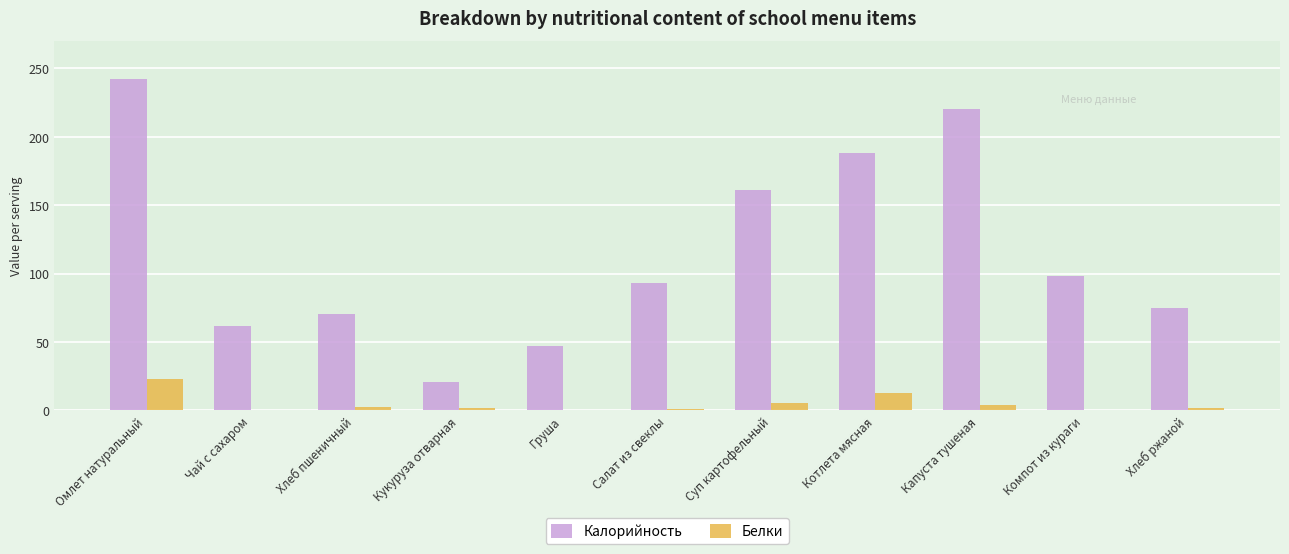

What is the sum of all Калорийность values?

1277.1